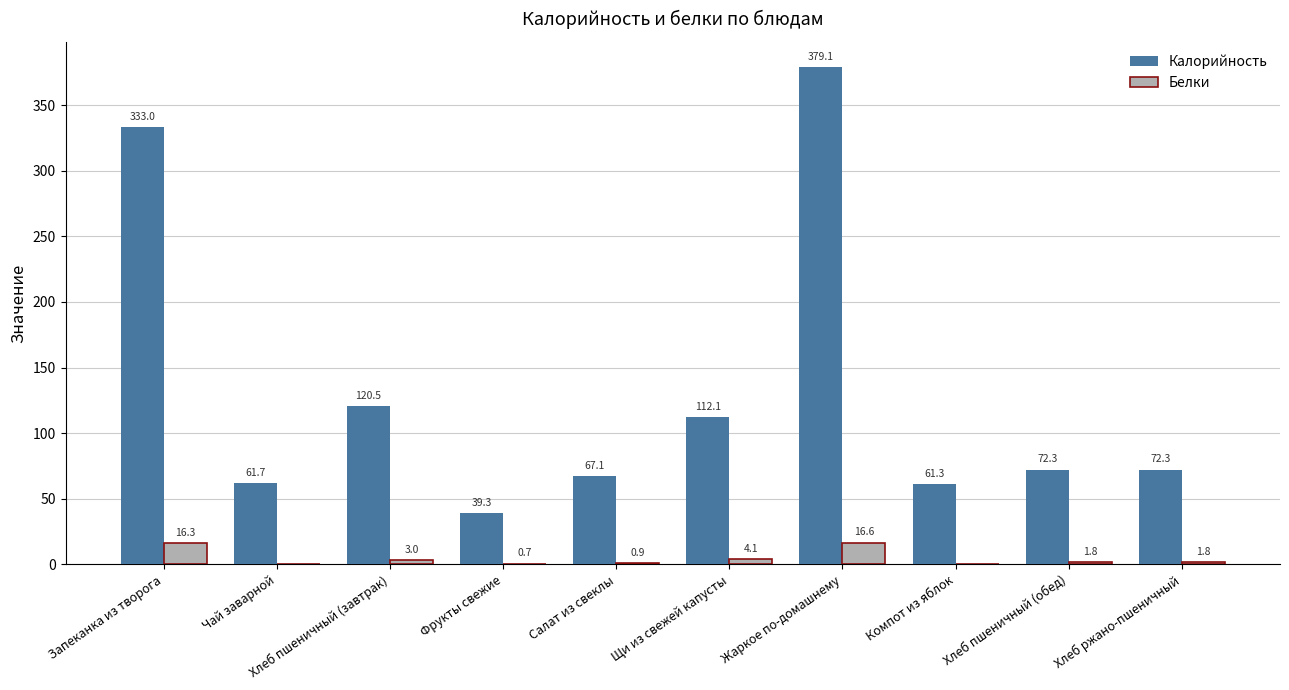

Between Хлеб пшеничный (завтрак) and Компот из яблок, which series saw the biggest shift?

Калорийность